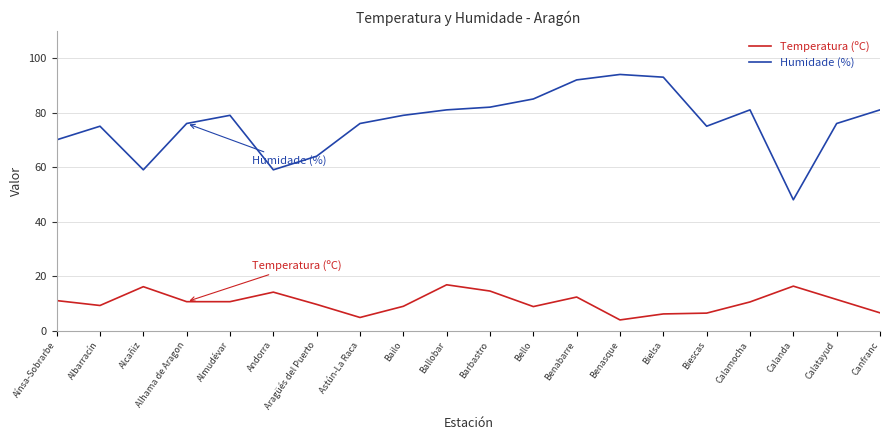

True or false: Temperatura (ºC) has a value of 10.6 at Almudévar.

True